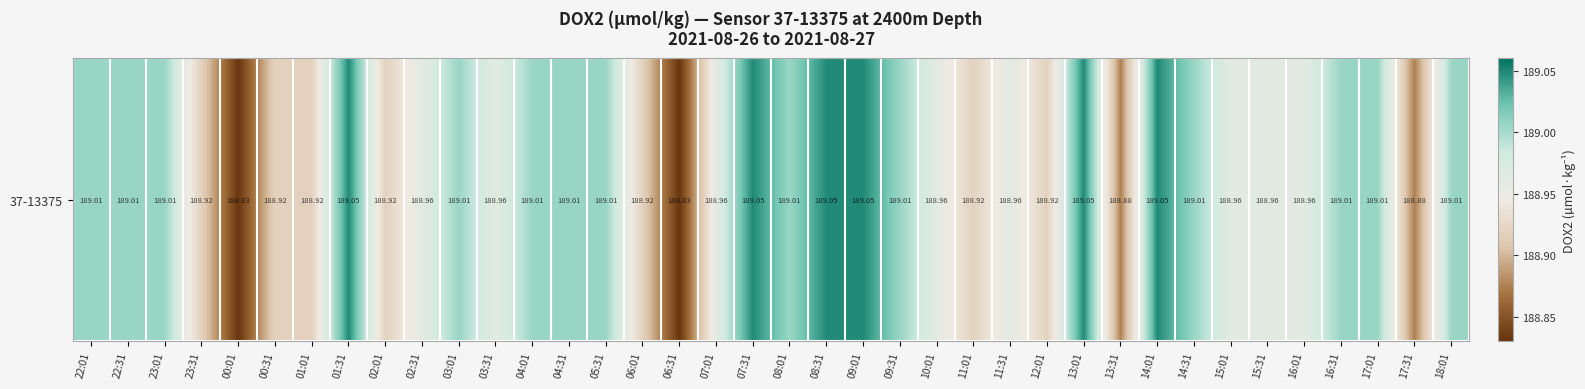

Reading right to left, extract all data points from this chart.

189.0	188.9	189.0	189.0	189.0	189.0	189.0	189.0	189.0	188.9	189.0	188.9	189.0	188.9	189.0	189.0	189.0	189.0	189.0	189.0	189.0	188.8	188.9	189.0	189.0	189.0	189.0	189.0	189.0	188.9	189.0	188.9	188.9	188.8	188.9	189.0	189.0	189.0